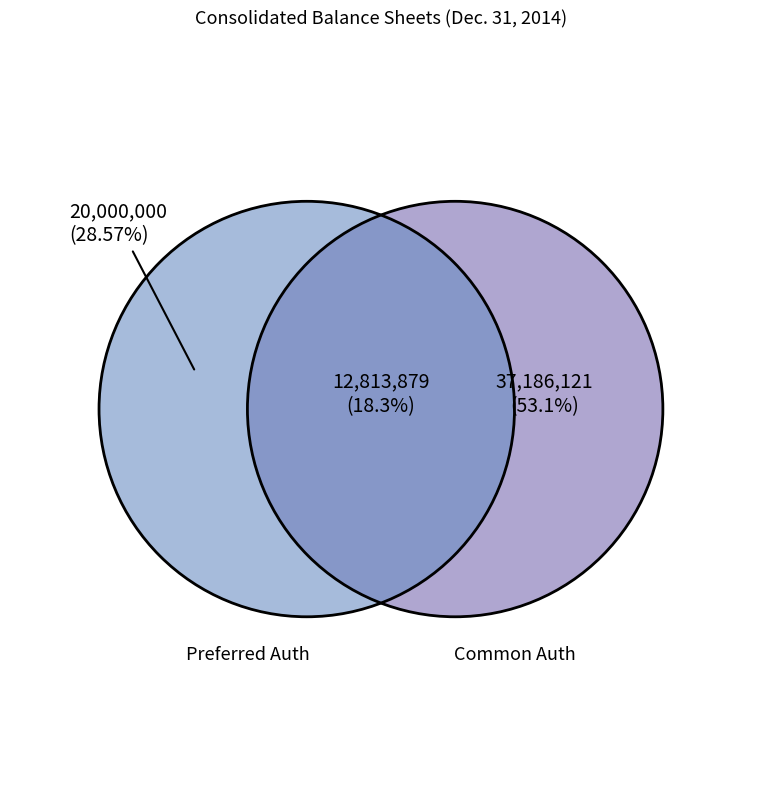

How many slices are in this pie chart?

3